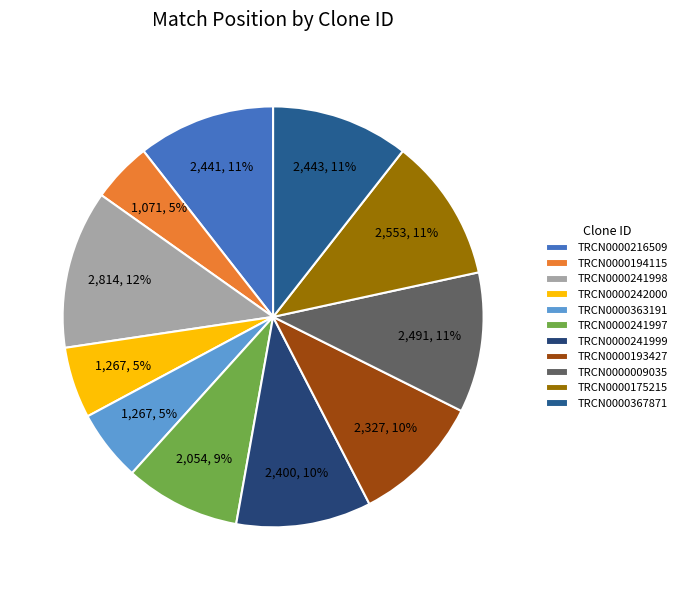

The TRCN0000242000 slice represents 20% of the pie. True or false?

False